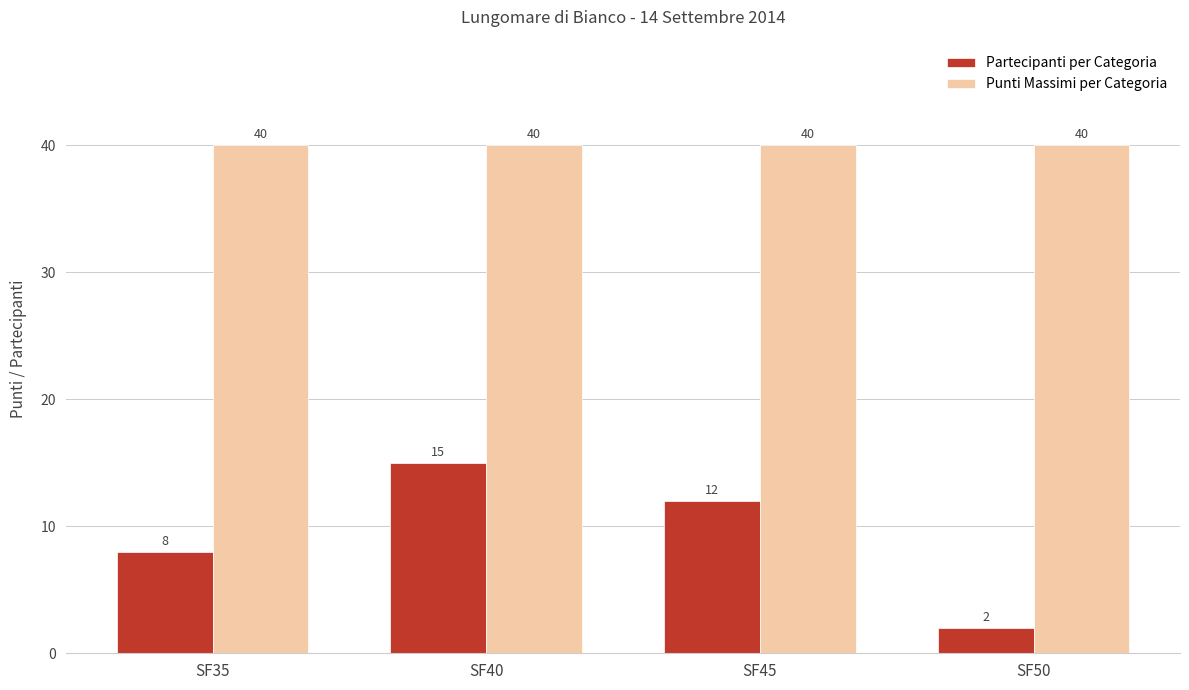

Is it true that Partecipanti per Categoria equals 3 at SF45?

False